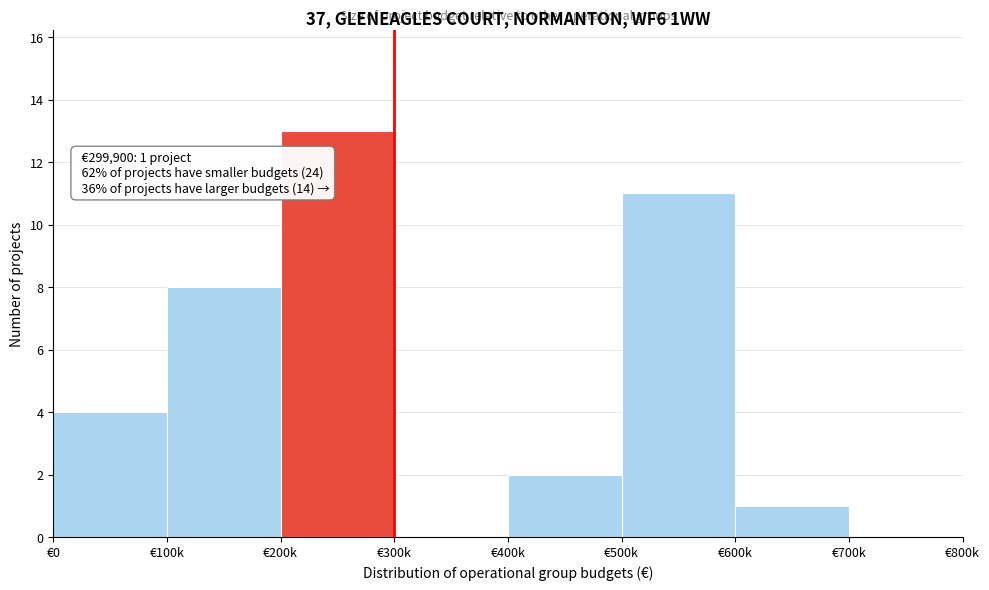

Reading left to right, transcribe all the data shown in this chart.

€0=4	€100k=8	€200k=13	€300k=0	€400k=2	€500k=11	€600k=1	€700k=0